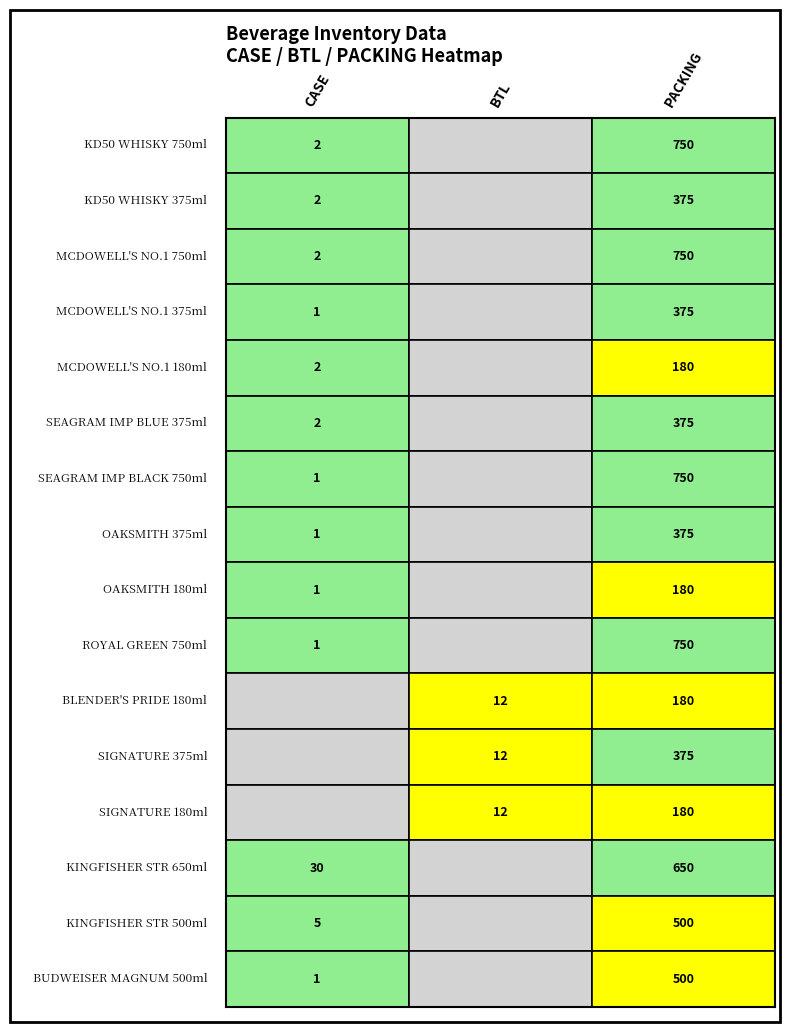

Read the SIGNATURE 375 value at 1.

12